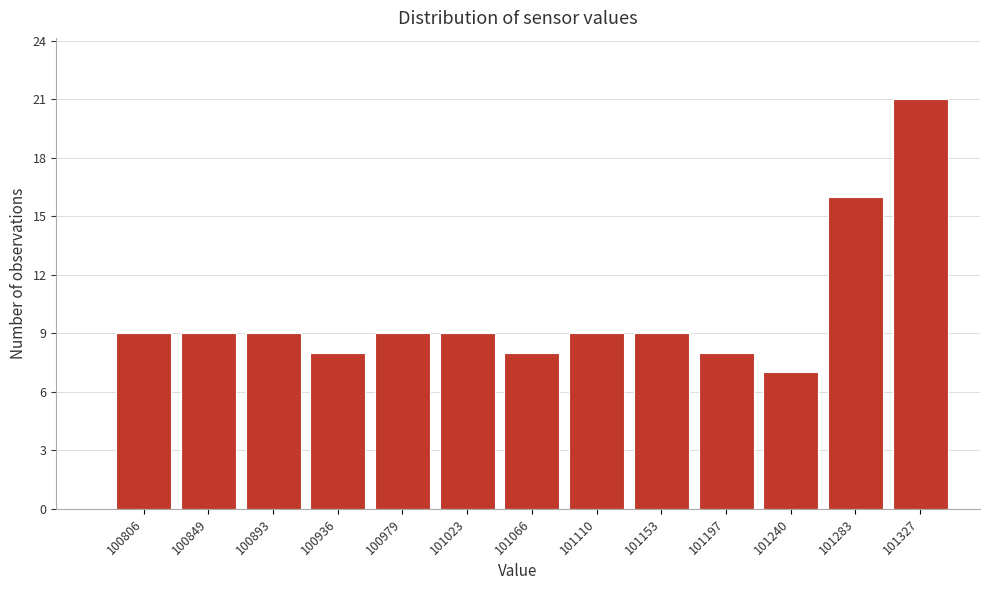

Reading left to right, extract all data points from this chart.

100806=9	100849=9	100893=9	100936=8	100979=9	101023=9	101066=8	101110=9	101153=9	101197=8	101240=7	101283=16	101327=21